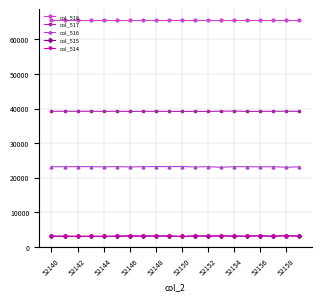

At how many categories does at least one series exceed 6319?

20